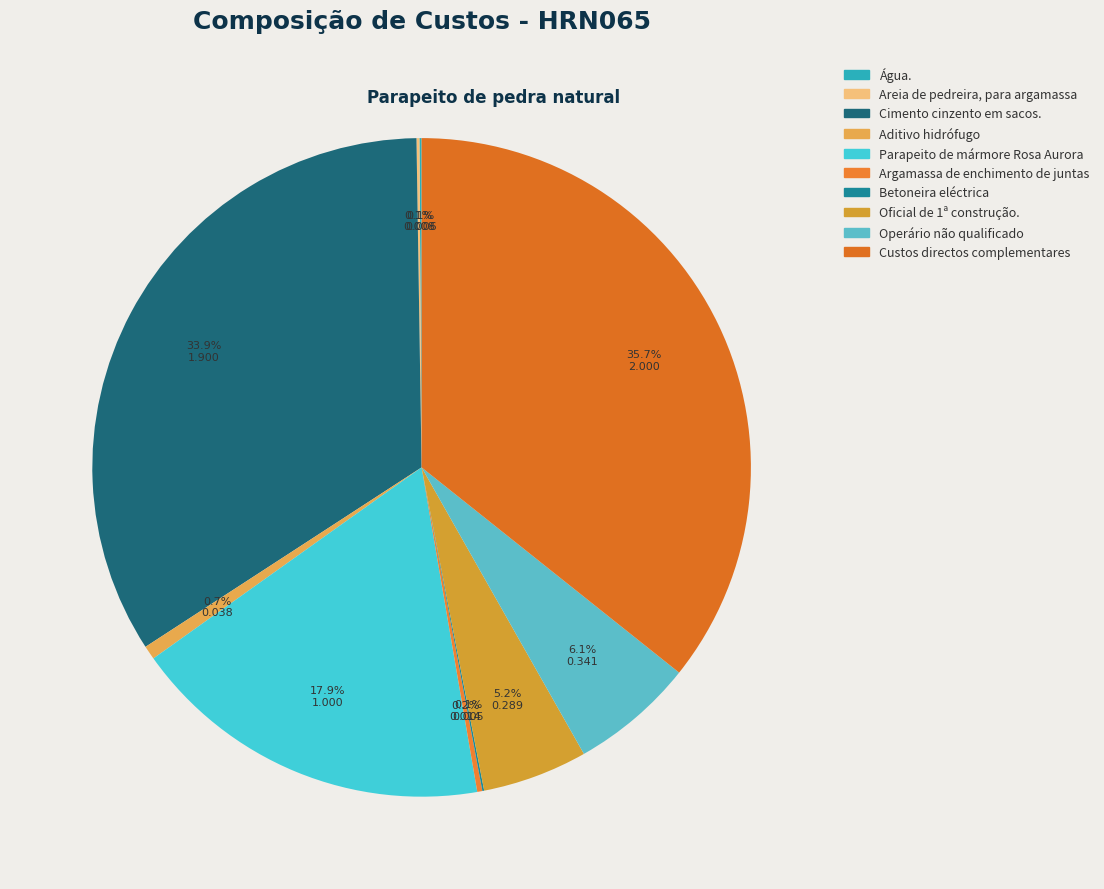

Which category has the biggest portion of the pie?

Custos directos complementares